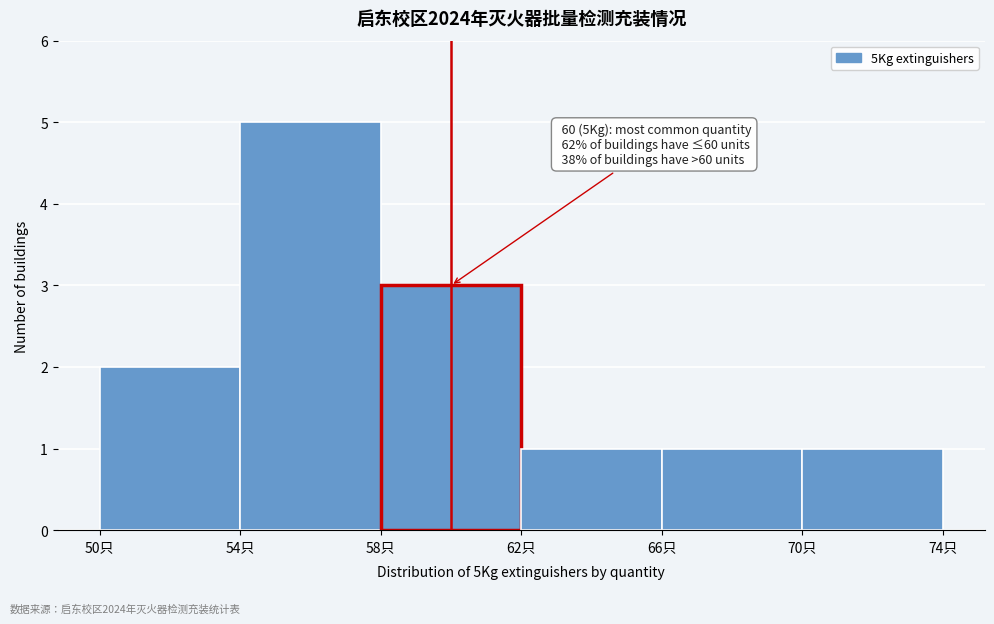

Over which range of the x-axis is the bar tallest?

54 to 58